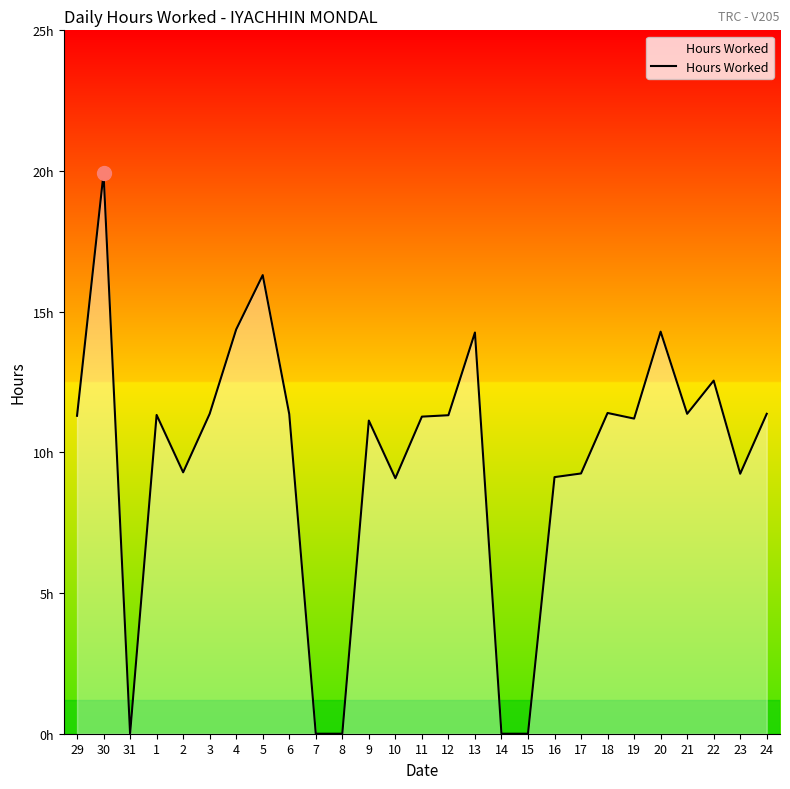

What is the maximum value shown in the chart?

19.9